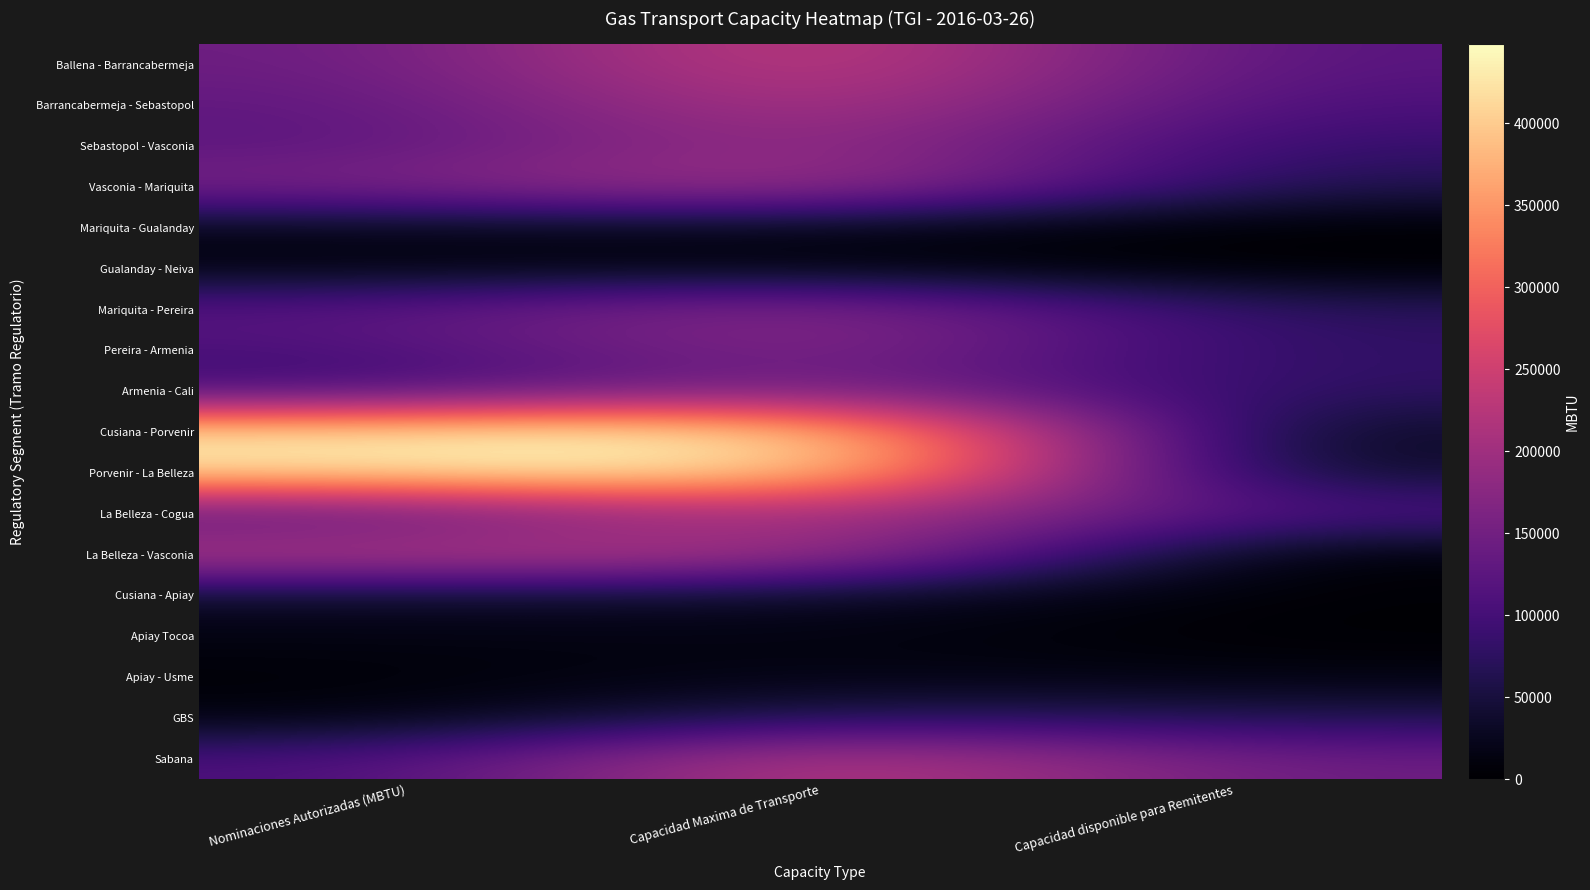

How many distinct data groups are displayed?

18